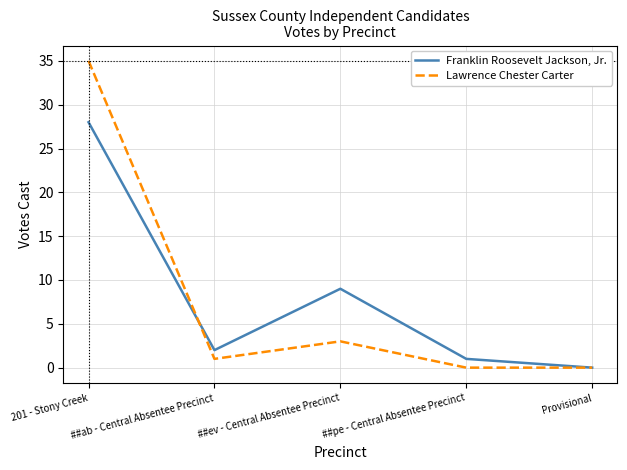

Rank the categories by Franklin Roosevelt Jackson, Jr. value from lowest to highest.

Provisional, ##pe - Central Absentee Precinct, ##ab - Central Absentee Precinct, ##ev - Central Absentee Precinct, 201 - Stony Creek